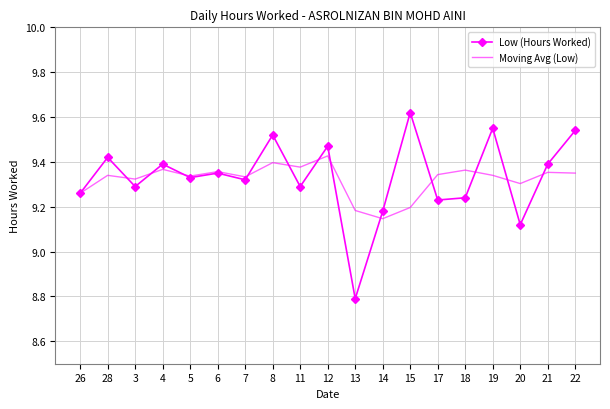

What is the lowest value of the Low (Hours Worked) series?

8.8